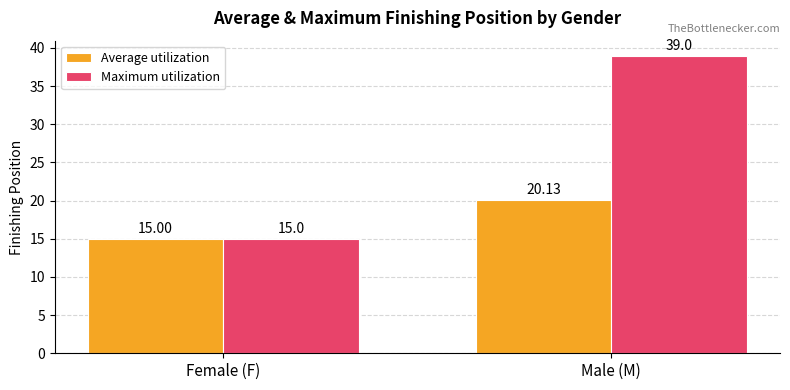

Count the Maximum utilization values in the range 15 to 39.

2